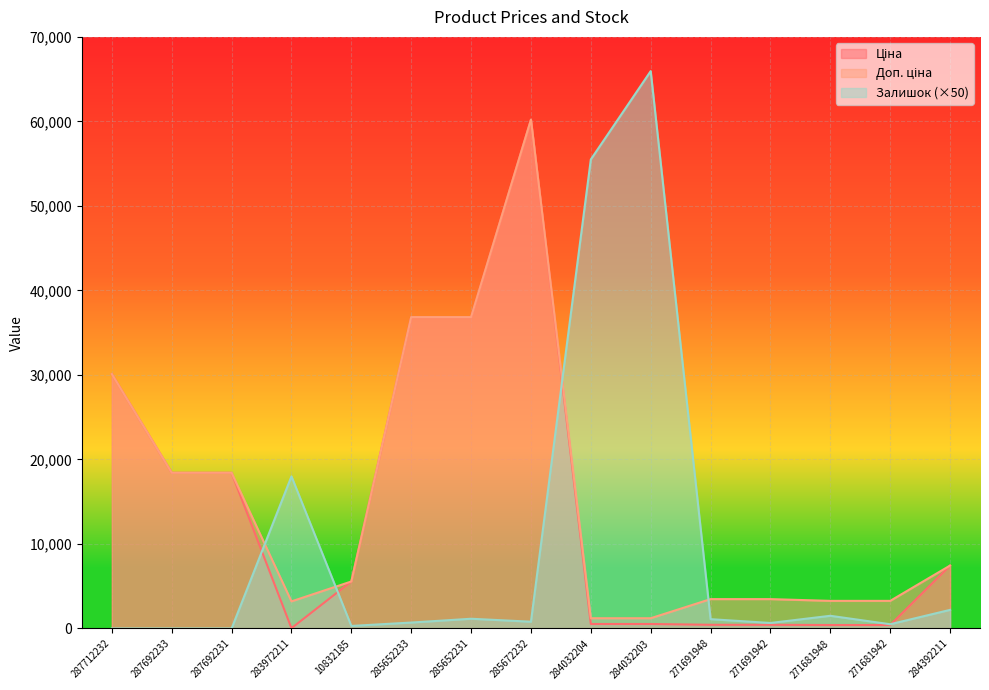

After their last crossing, which series has the higher values: Доп. ціна or Залишок?

Доп. ціна